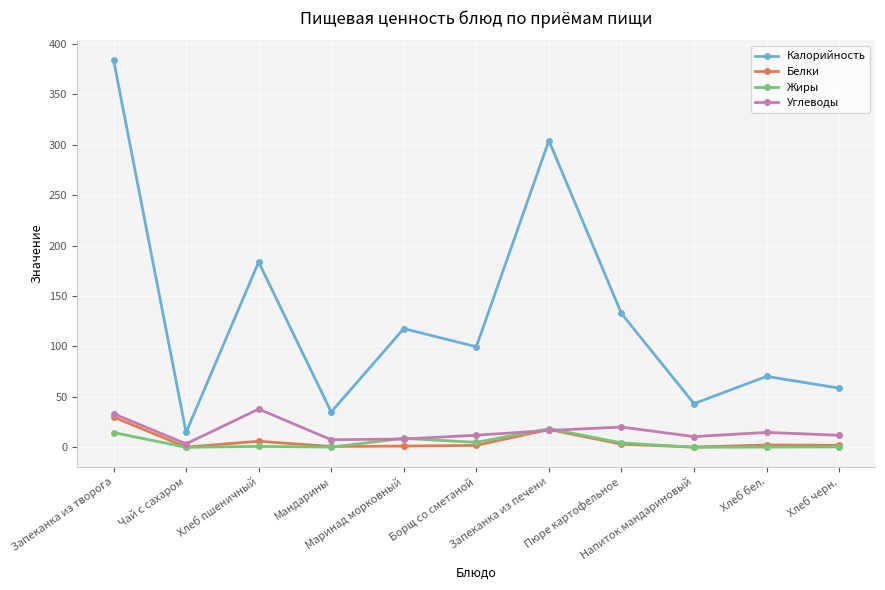

True or false: Жиры and Калорийность cross at least once.

False